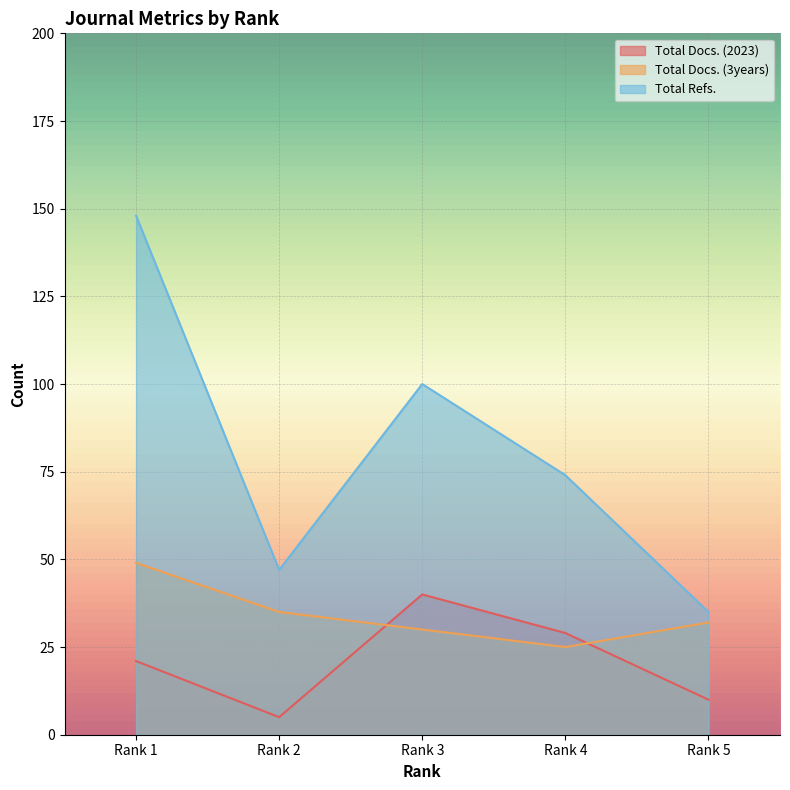

How many interior local valleys does the Total Docs. (2023) series have?

1